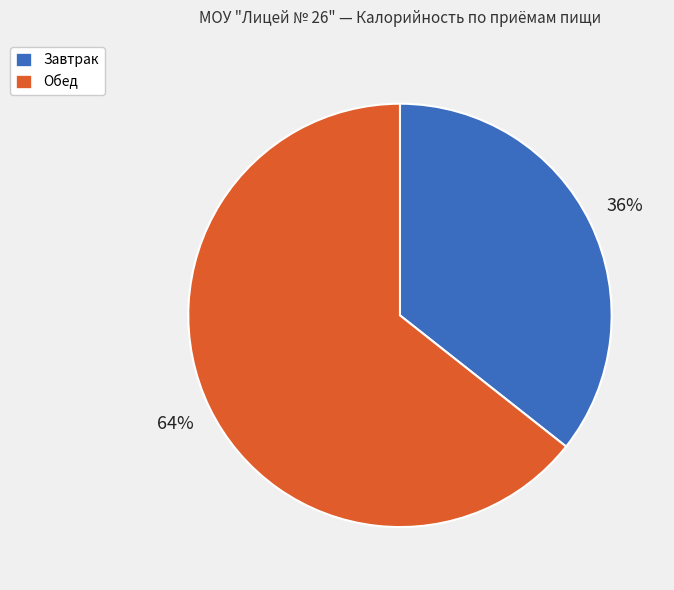

Does any single category account for the majority?

Yes